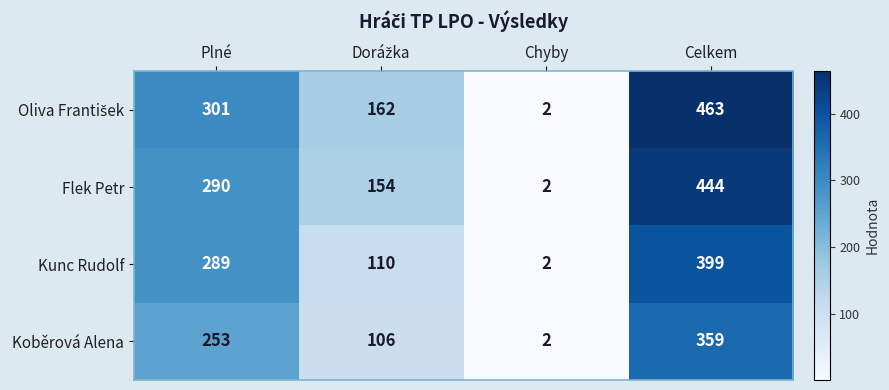

Is the value of Koběrová Alena at Chyby greater than the value of Kunc Rudolf at Celkem?

No